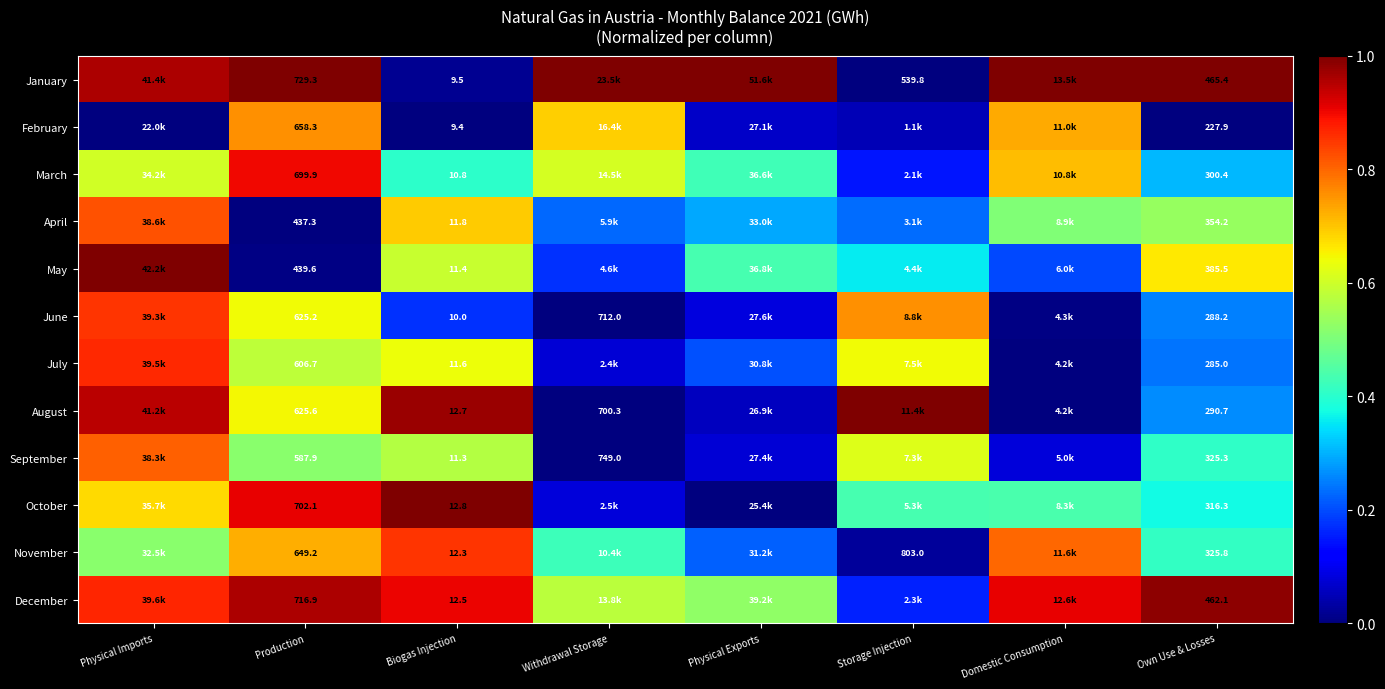

At Production, list the series in order from smallest to largest.

April, May, September, July, June, August, November, February, March, October, December, January